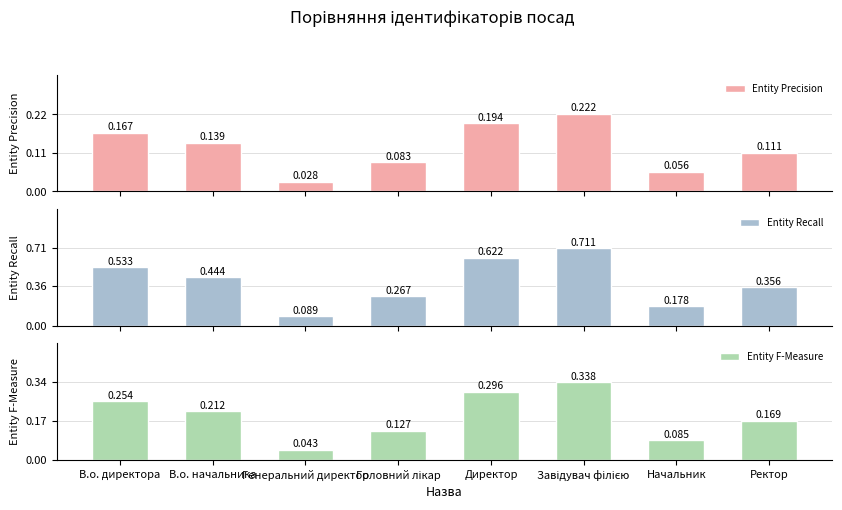

Reading right to left, what are all the values shown in this chart?

Entity Precision: 0.1	0.1	0.2	0.2	0.1	0.0	0.1	0.2
Entity Recall: 0.4	0.2	0.7	0.6	0.3	0.1	0.4	0.5
Entity F-Measure: 0.2	0.1	0.3	0.3	0.1	0.0	0.2	0.3